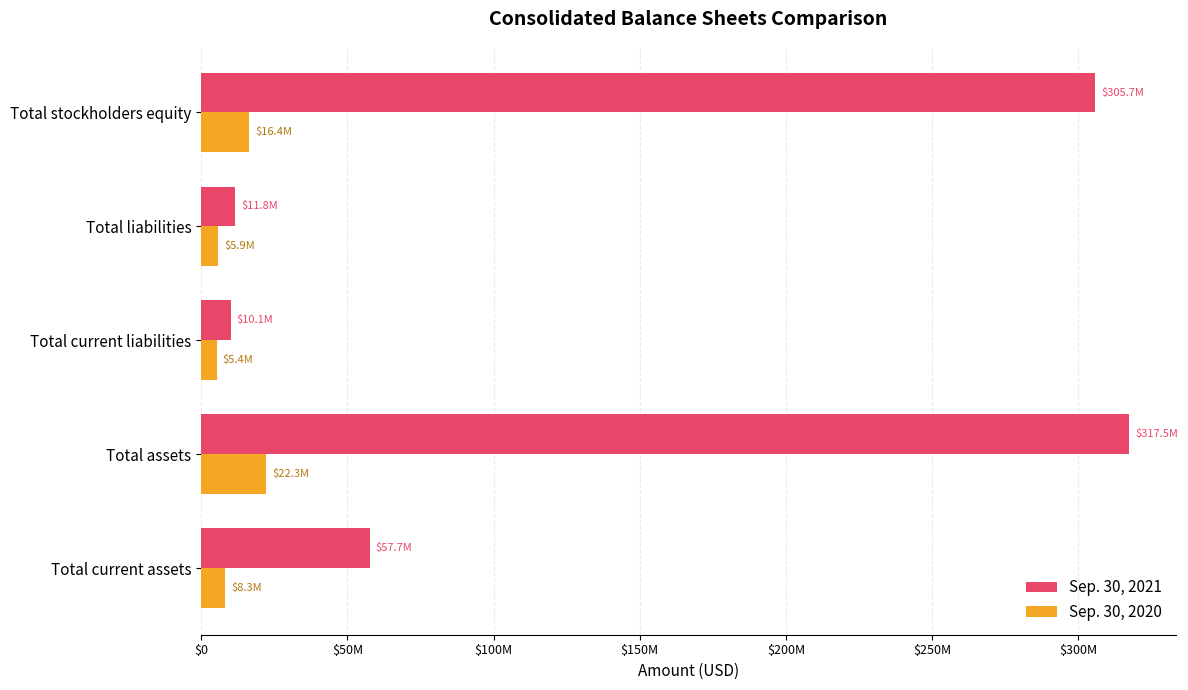

List the series in order of their overall mean, lowest first.

Sep. 30, 2020, Sep. 30, 2021